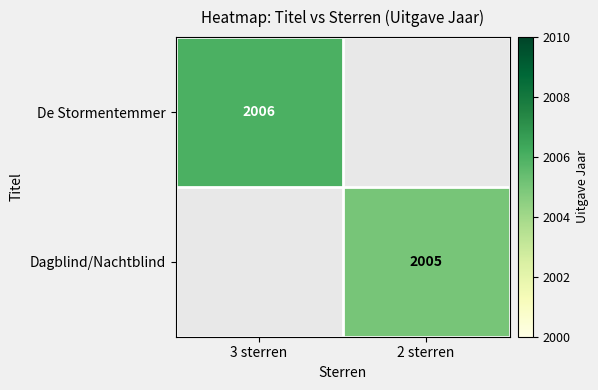

Is it true that Dagblind/Nachtblind equals 2005 at 2 sterren?

True